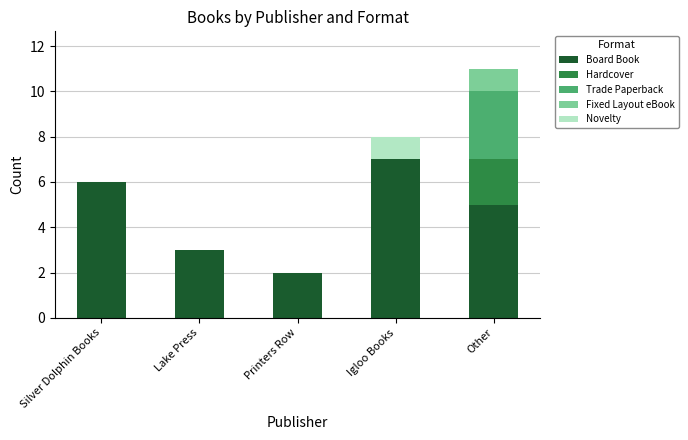

At which category is the sum across all series the highest?

Other